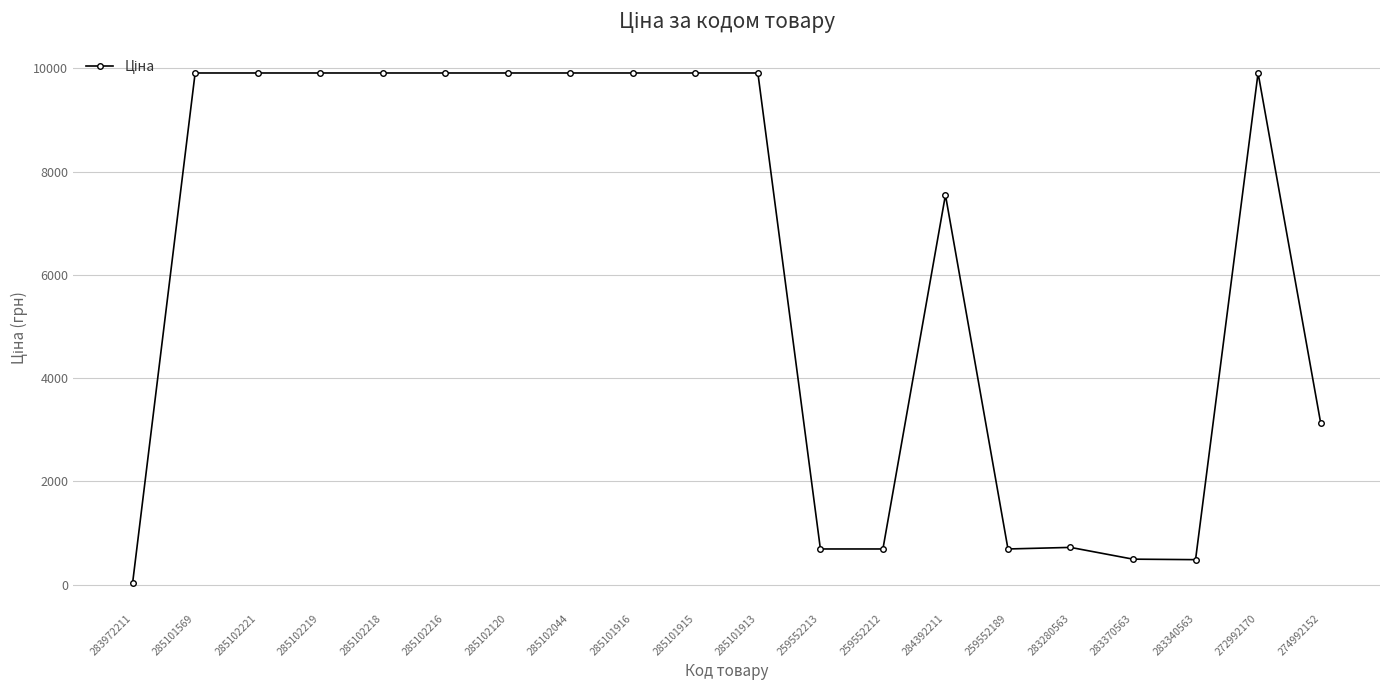

Is it true that the value at 285102218 is 9908.5?

True